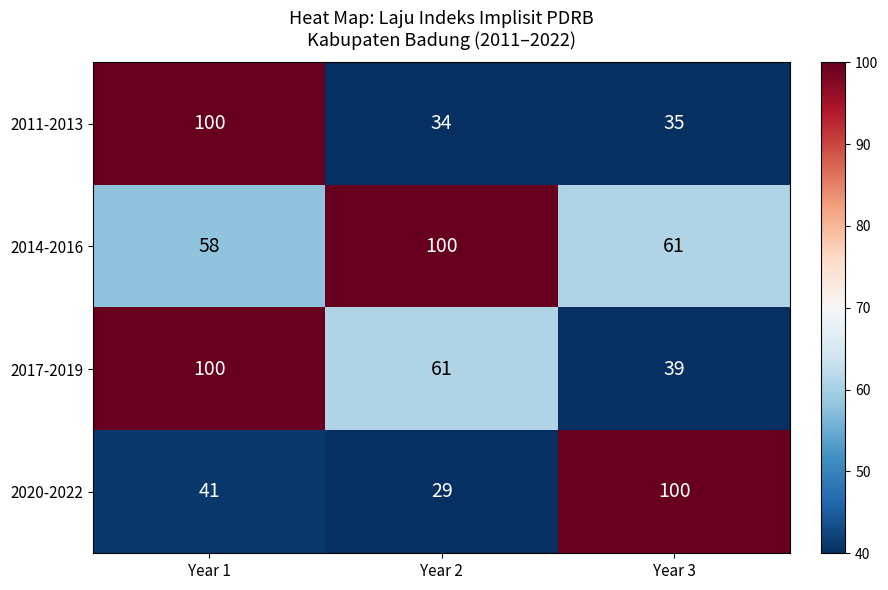

At which label does 2020-2022 reach its peak?

Year 3